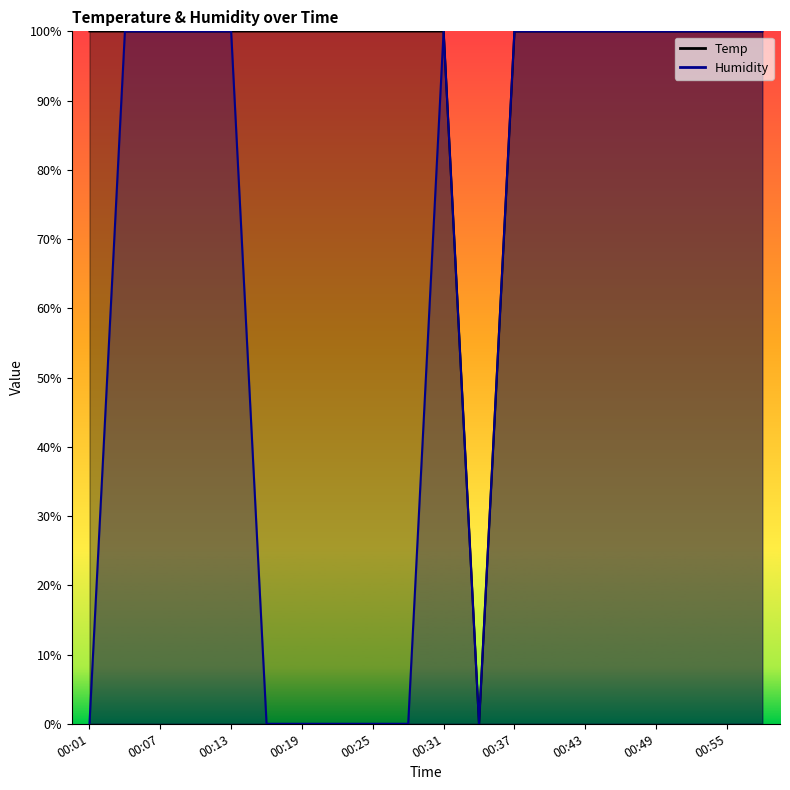

What are all the series names shown in the legend?

Temp, Humidity